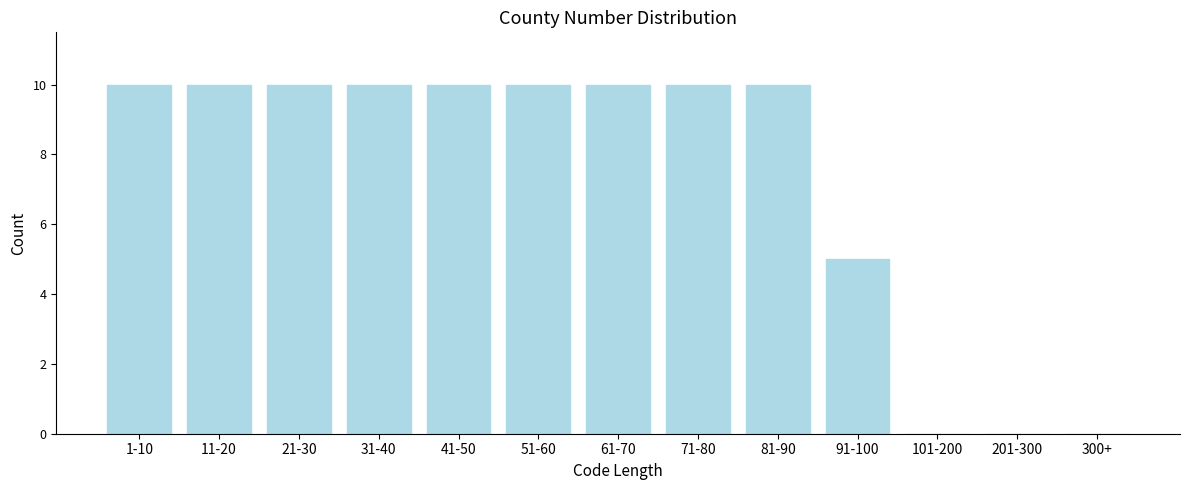

Reading left to right, transcribe all the data shown in this chart.

1-10=10	11-20=10	21-30=10	31-40=10	41-50=10	51-60=10	61-70=10	71-80=10	81-90=10	91-100=5	101-200=0	201-300=0	300+=0